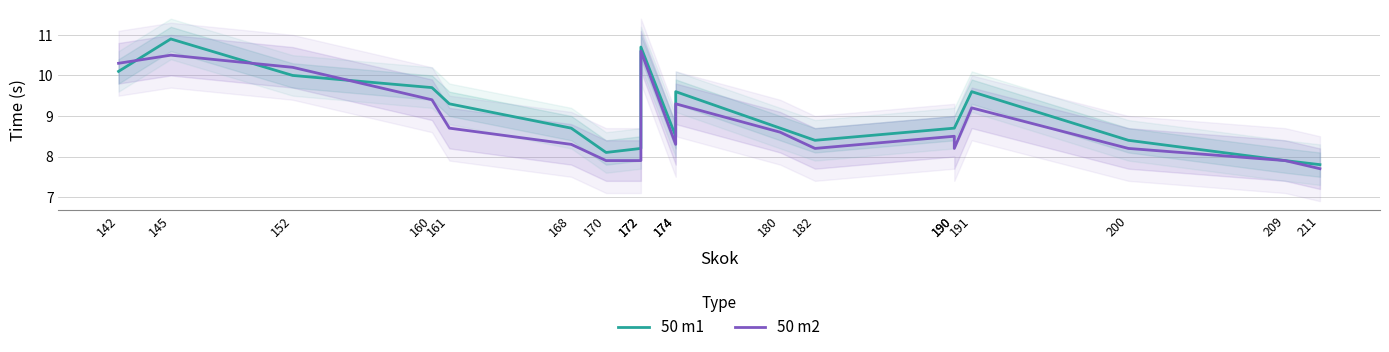

Reading right to left, extract all data points from this chart.

50 m1: 211=7.8	209=7.9	200=8.4	191=9.6	190=8.7	190=8.7	182=8.4	180=8.7	174=9.6	174=8.5	172=10.7	172=8.2	170=8.1	168=8.7	161=9.3	160=9.7	152=10.0	145=10.9	142=10.1
50 m2: 211=7.7	209=7.9	200=8.2	191=9.2	190=8.2	190=8.5	182=8.2	180=8.6	174=9.3	174=8.3	172=10.6	172=7.9	170=7.9	168=8.3	161=8.7	160=9.4	152=10.2	145=10.5	142=10.3